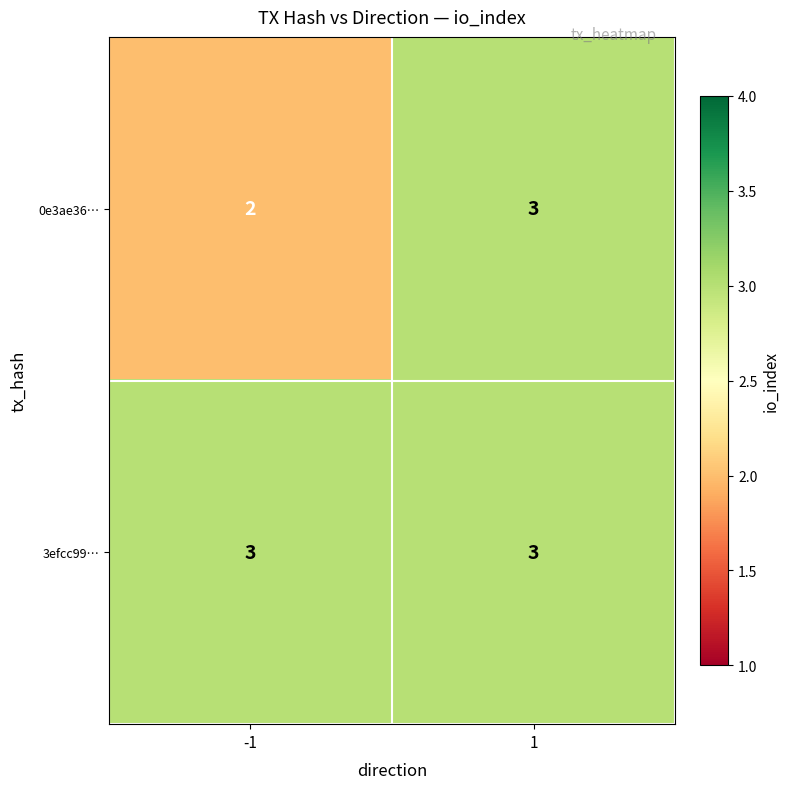

At -1, list the series in order from largest to smallest.

3efcc99…, 0e3ae36…